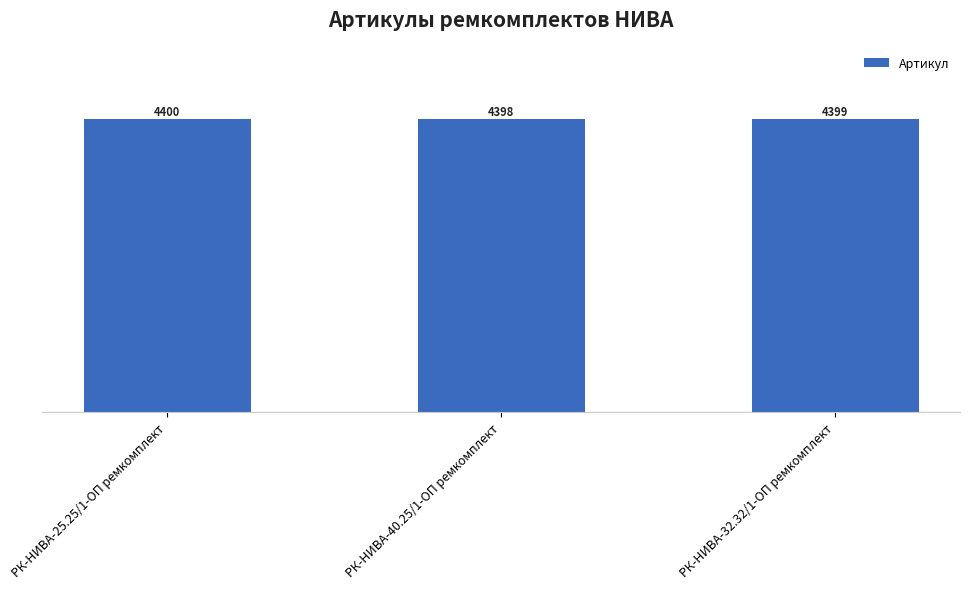

How many distinct data groups are displayed?

1